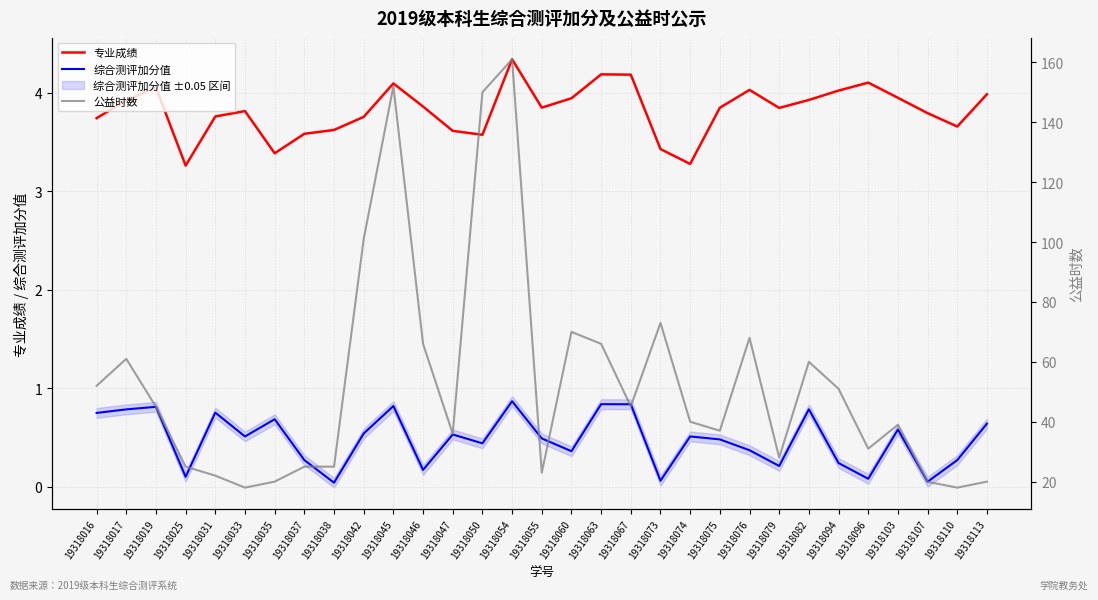

In 公益时数, how many points are lower than both neighbors (excluding endpoints)?

8